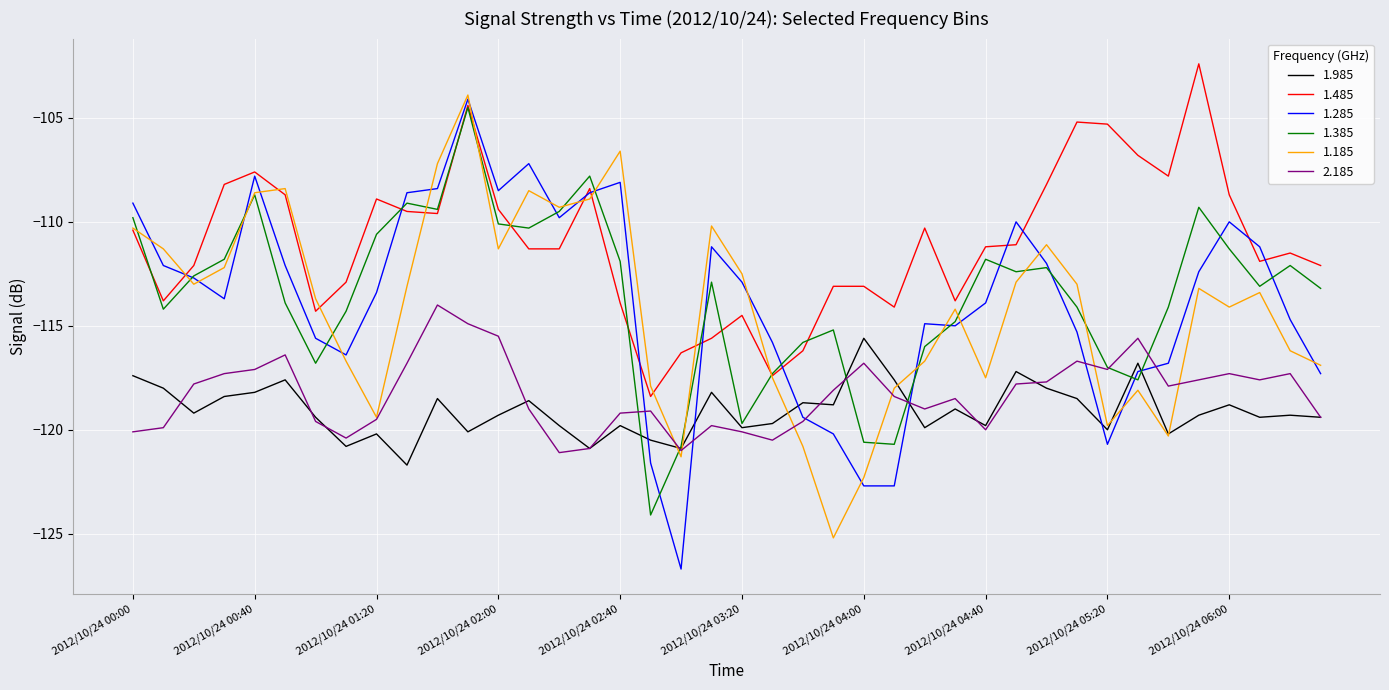

What are all the series names shown in the legend?

1.985, 1.485, 1.285, 1.385, 1.185, 2.185